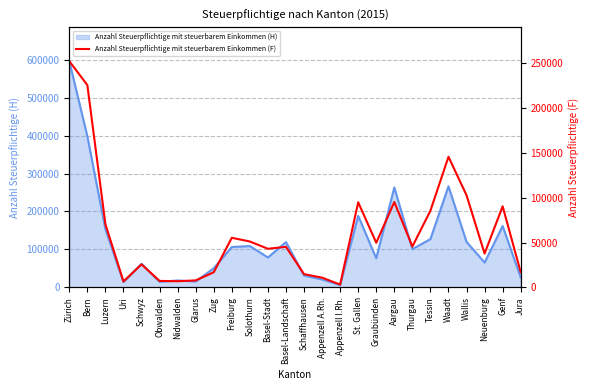

Reading left to right, what are all the values shown in this chart?

Zürich=252169	Bern=225482	Luzern=70451	Uri=6587	Schwyz=25615	Obwalden=7176	Nidwalden=6818	Glarus=7737	Zug=16818	Freiburg=55245	Solothurn=51123	Basel-Stadt=42993	Basel-Landschaft=45178	Schaffhausen=14724	Appenzell A.Rh.=10807	Appenzell I.Rh.=3101	St. Gallen=94795	Graubünden=49726	Aargau=95177	Thurgau=45489	Tessin=85468	Waadt=145571	Wallis=102666	Neuenburg=37658	Genf=90342	Jura=16875